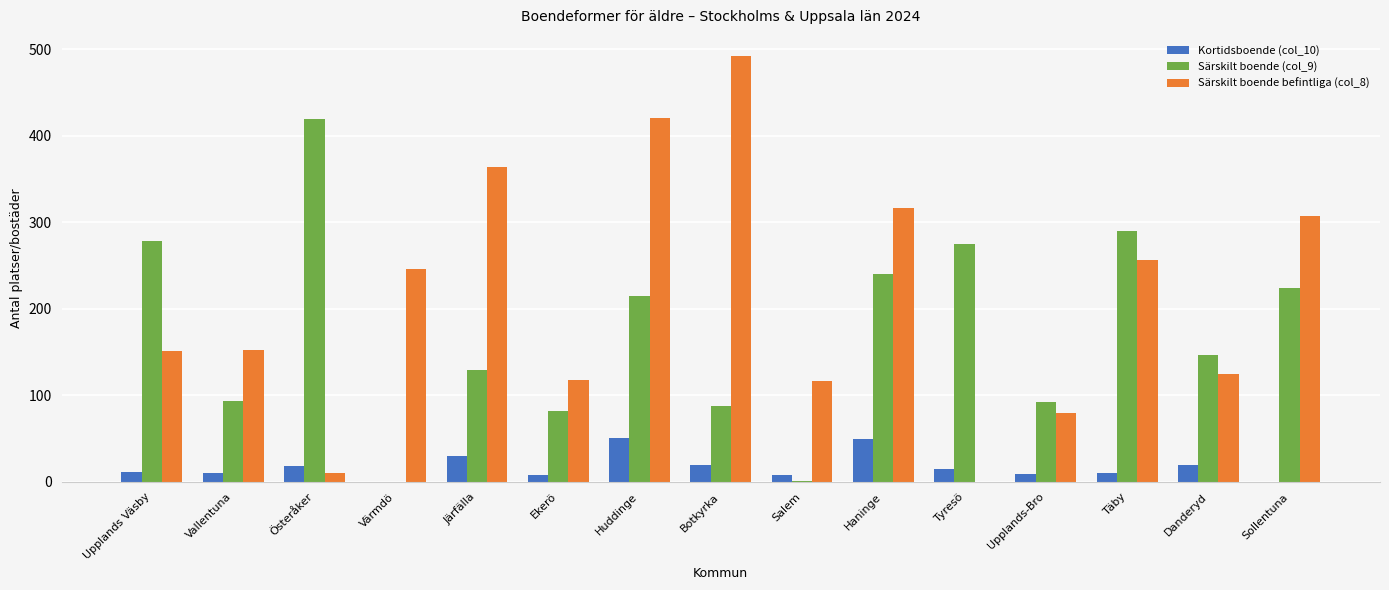

Which series changed the most between Upplands Väsby and Järfälla?

Särskilt boende befintliga (col_8)